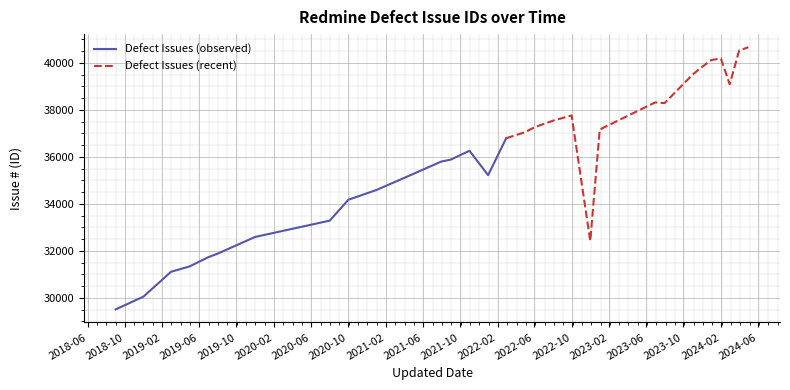

At how many categories does at least one series exceed 34897?

15